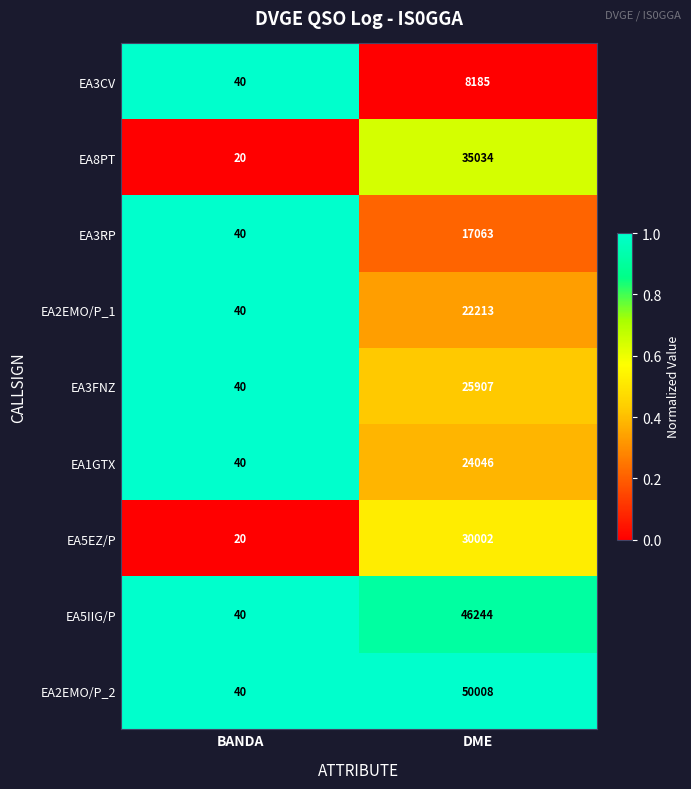

Is it true that EA1GTX equals 13269 at DME?

False